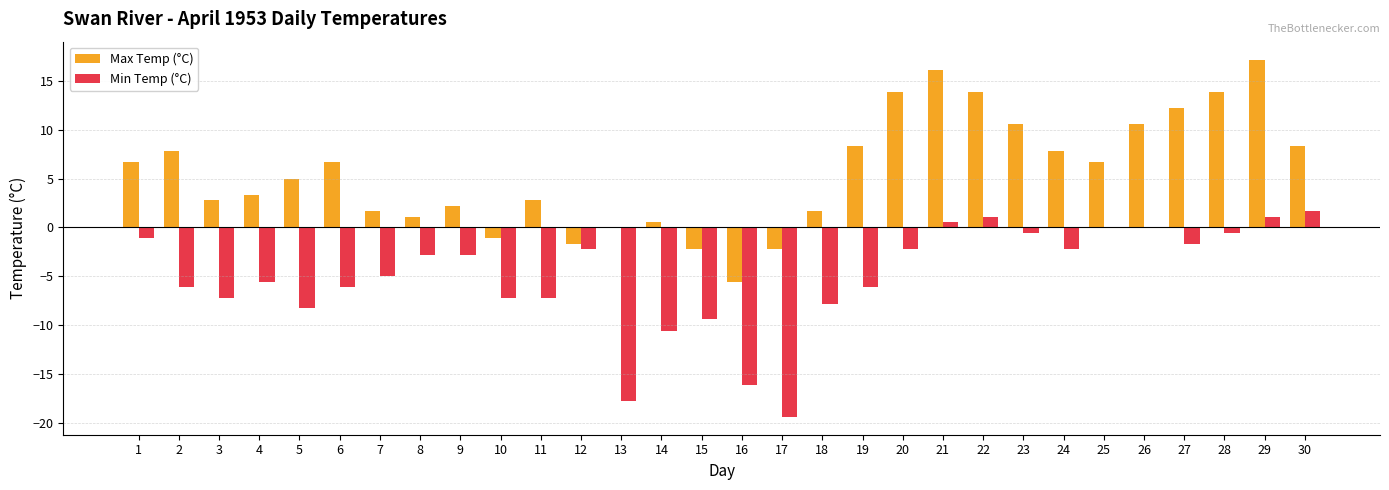

Is the value of Max Temp (°C) at 8 greater than the value of Min Temp (°C) at 16?

Yes